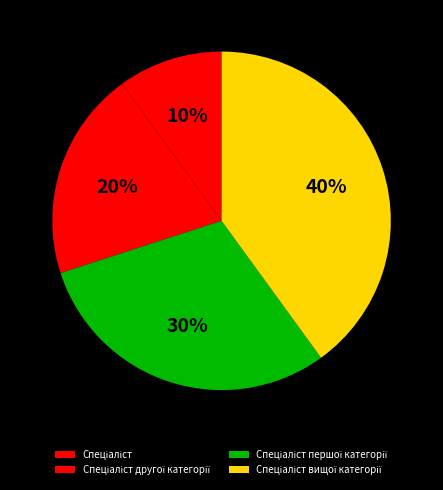

Is there a majority slice in this chart?

No